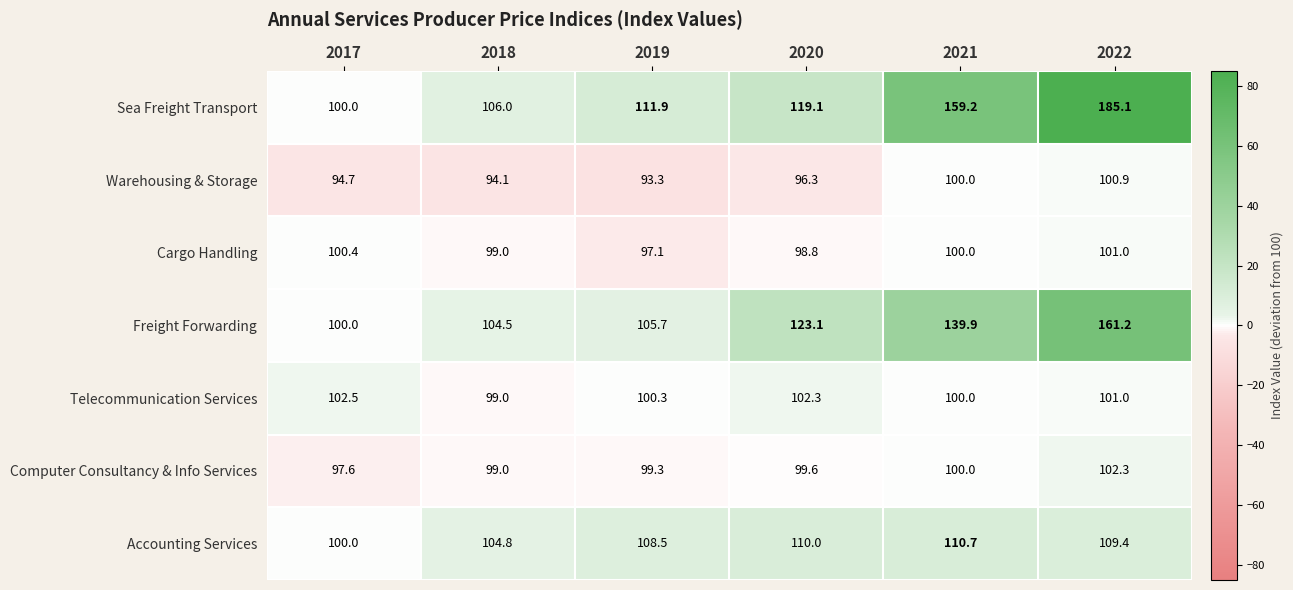

What is the total value across all series at 2018?

706.4